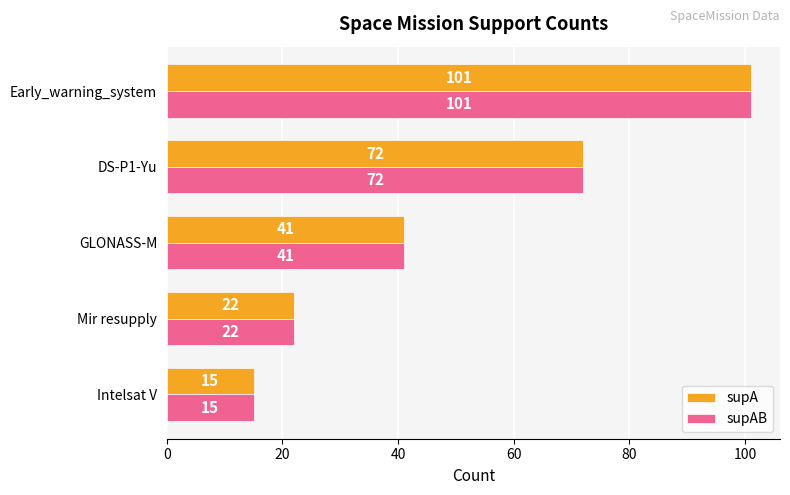

Where is supAB nearest to the value 58?

DS-P1-Yu